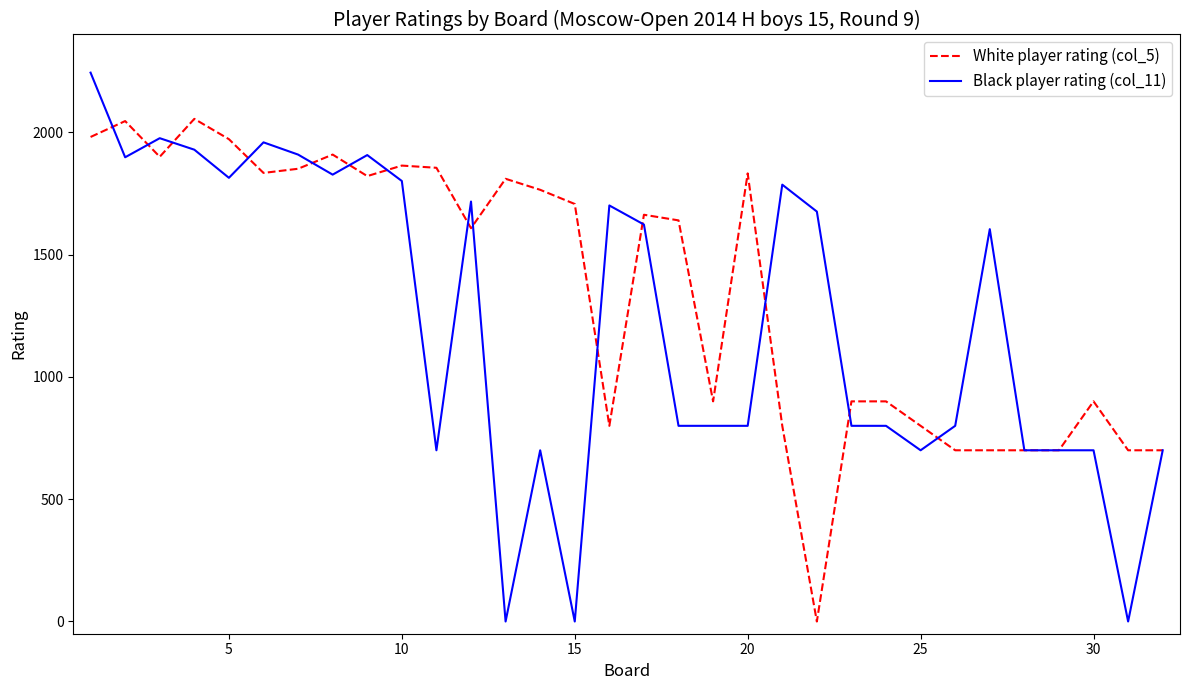

Rank the series by their average value, from lowest to highest.

Black player rating (col_11), White player rating (col_5)